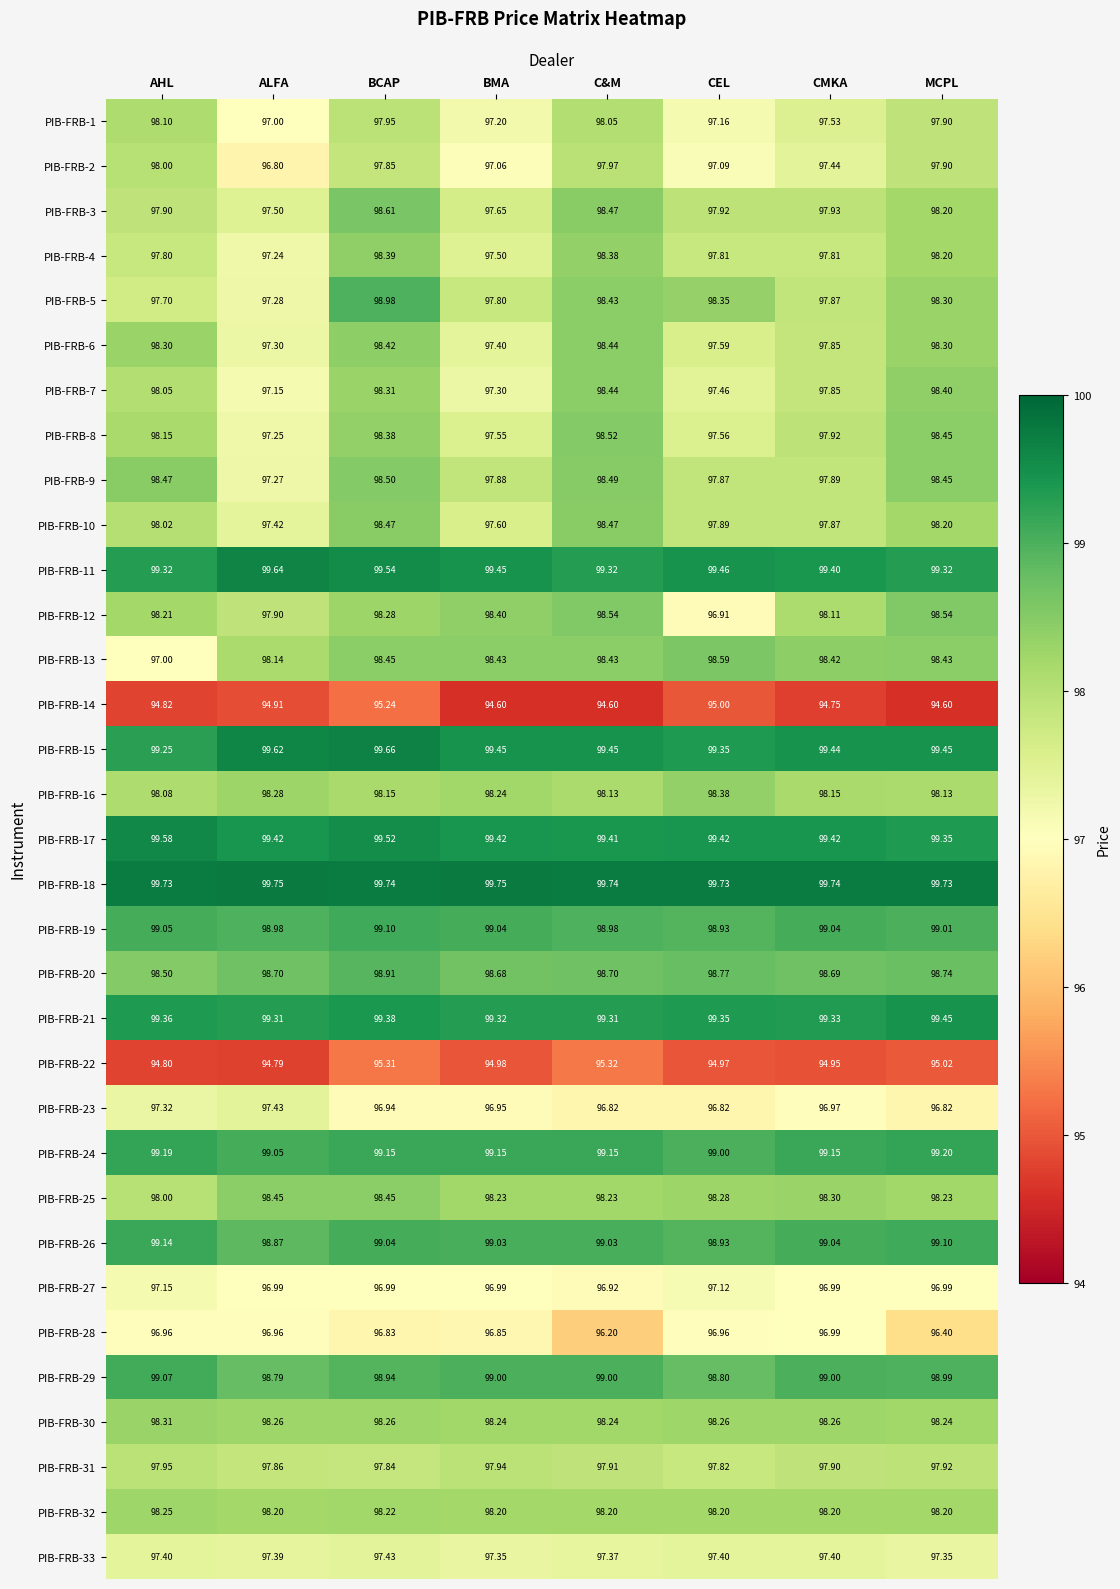

What is the smallest value displayed?

94.6